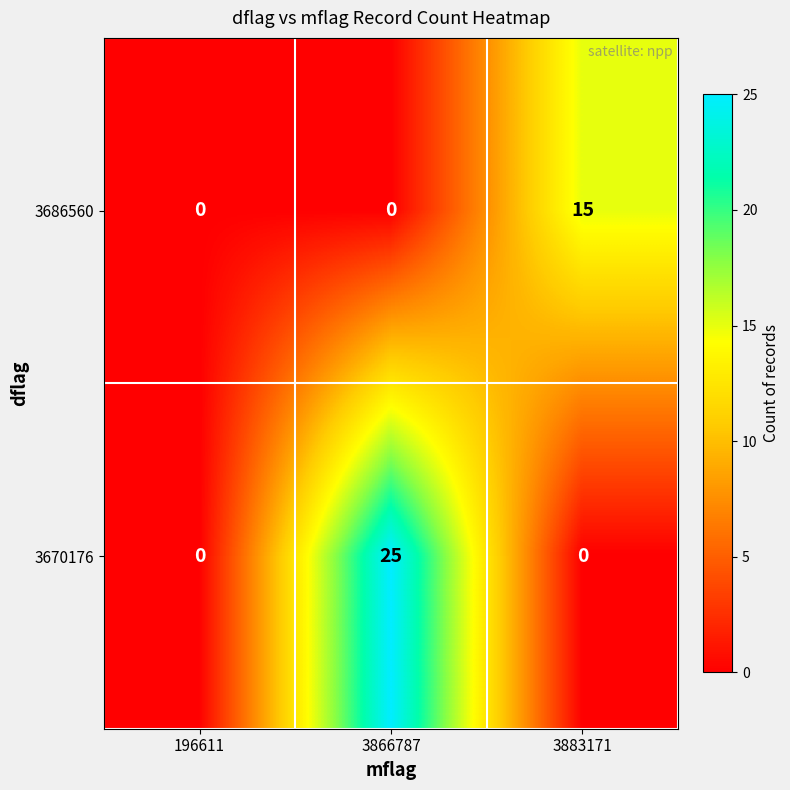

What is the difference between the maximum and minimum values in the 3686560 series?

15